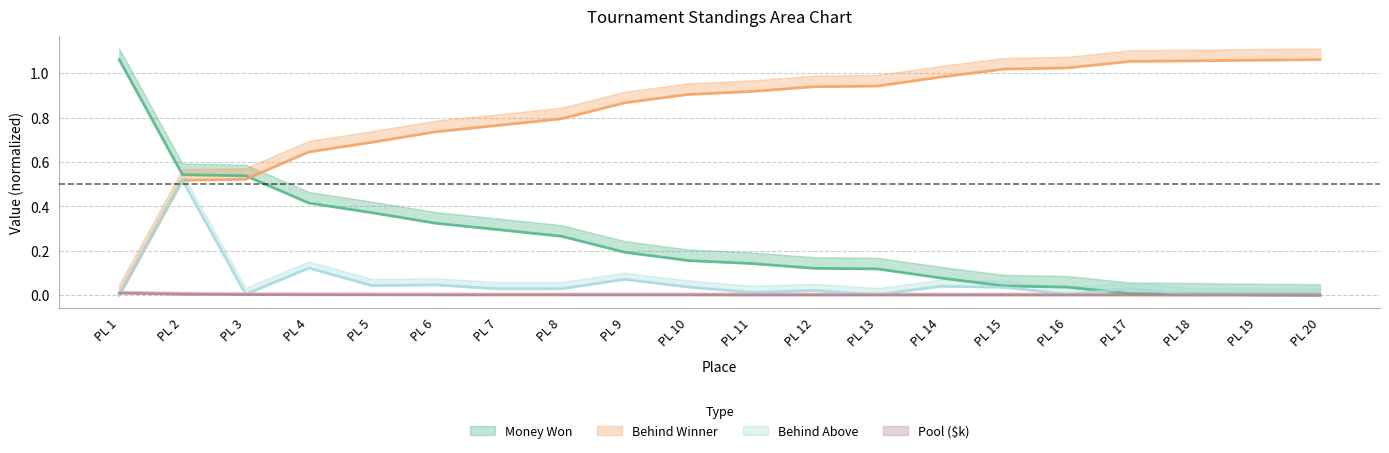

True or false: Behind Above has more than 0 points higher than both neighbors.

True